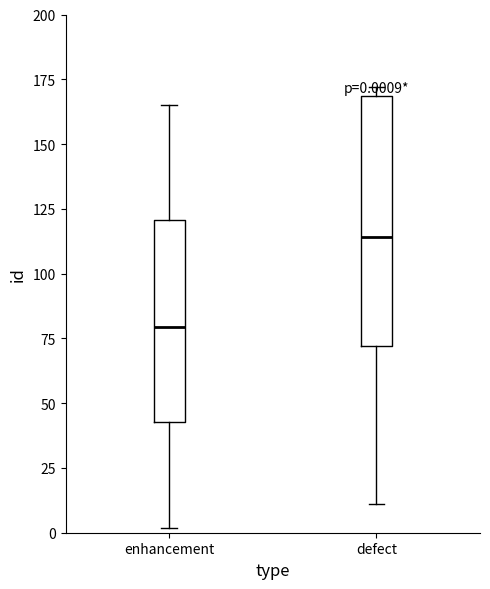

Which box's median line is the lowest?

enhancement